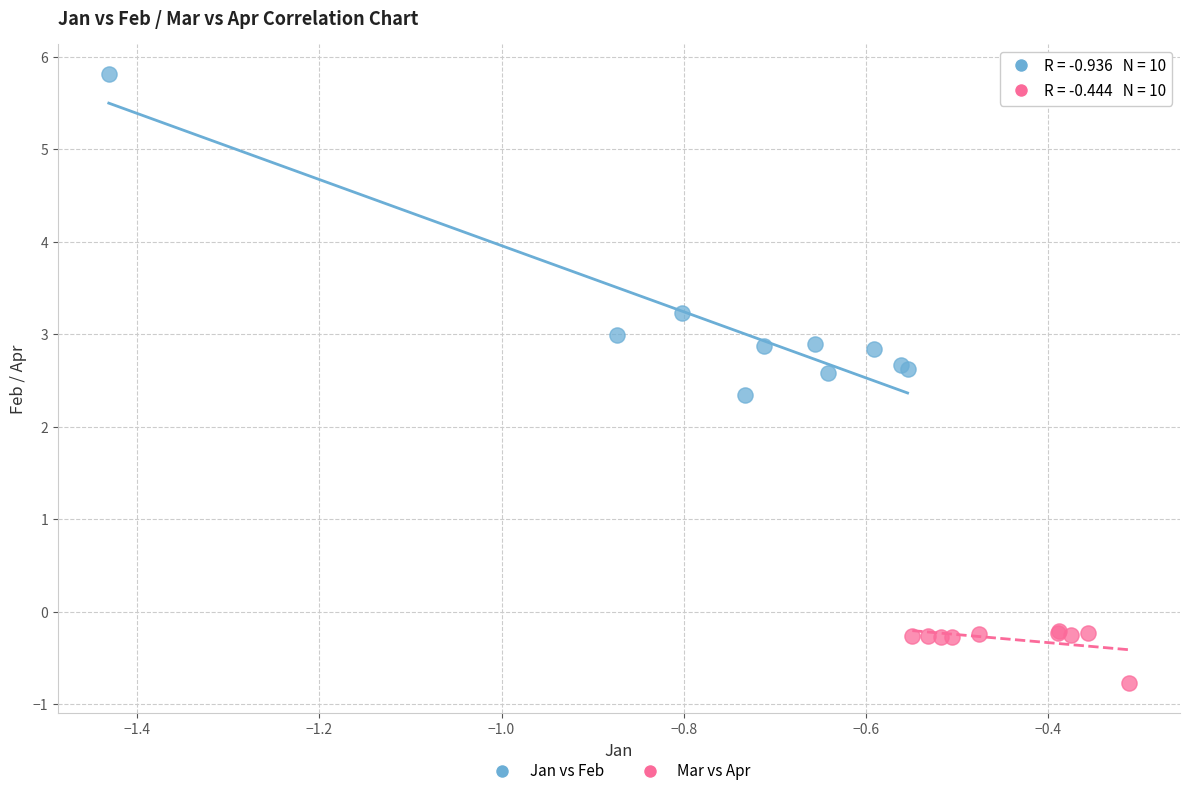

Which series has the largest Y range (max minus min)?

Jan vs Feb